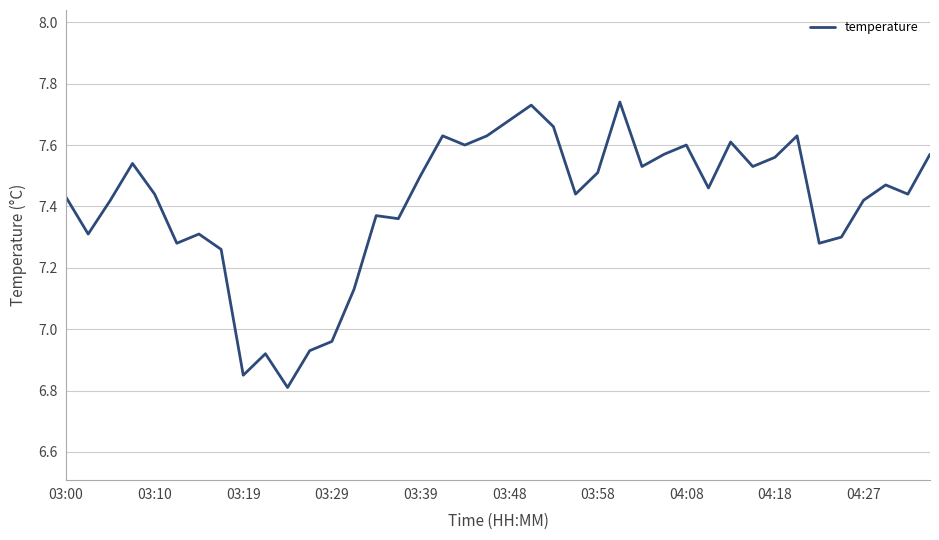

Does the chart have visible grid lines?

Yes